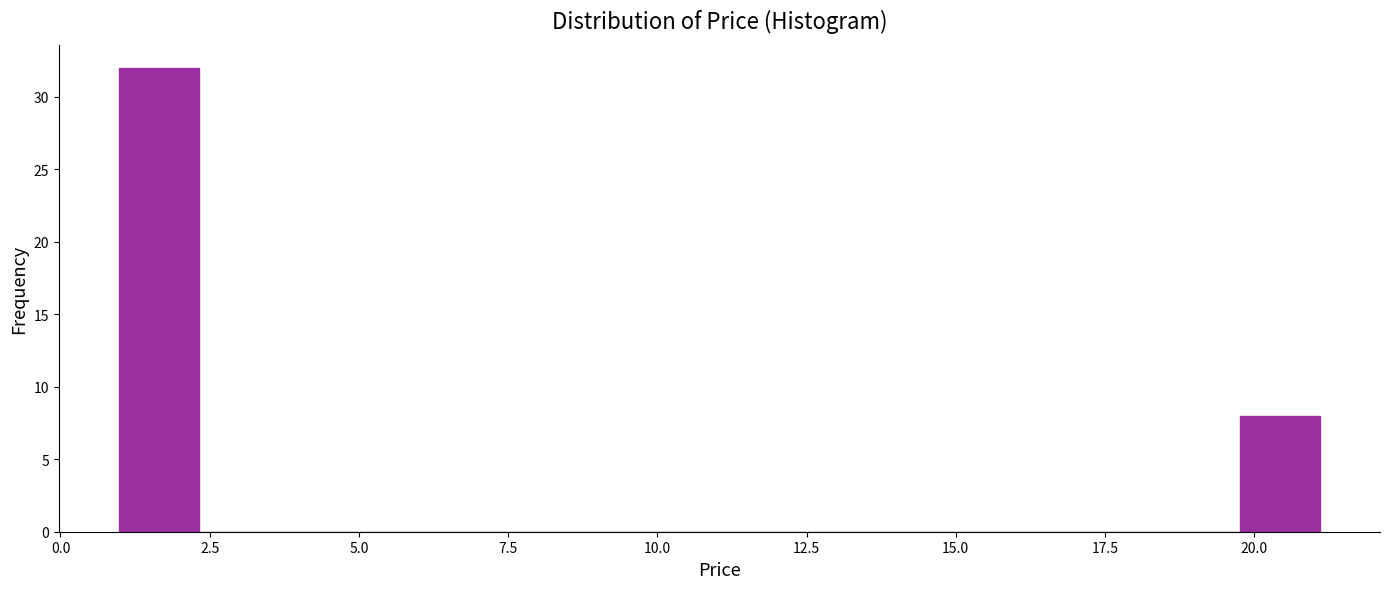

Around what value on the x-axis is the tallest bar? Give the approximate position of its centre, as read against the axis.

1.5